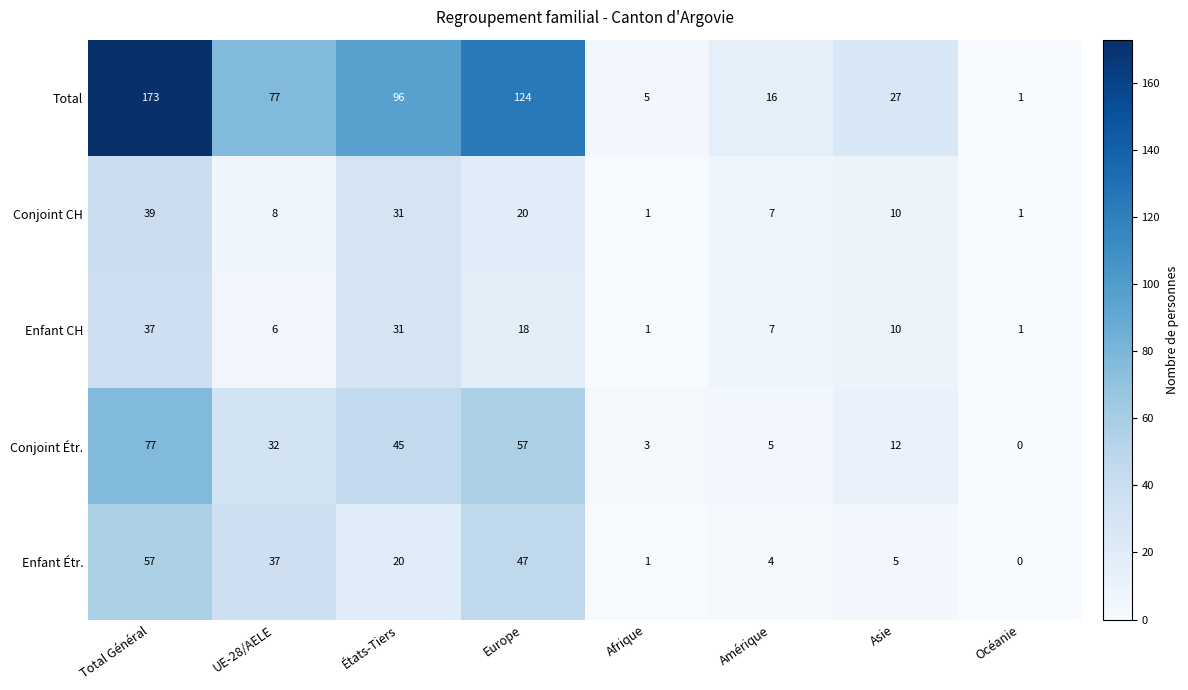

The value of Enfant Étr. at Amérique is 5. True or false?

False